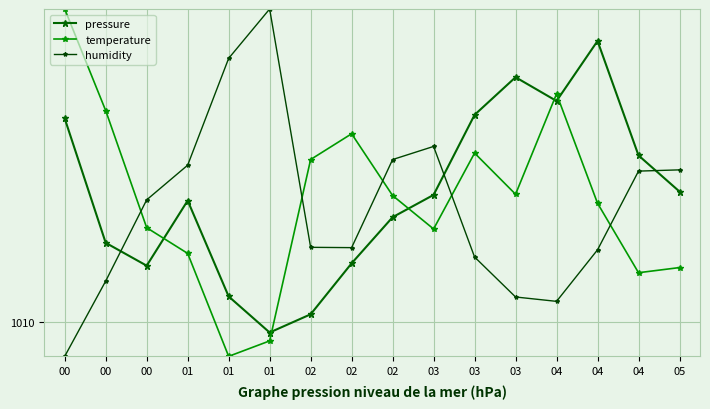

Which series has the widest spread of values?

temperature